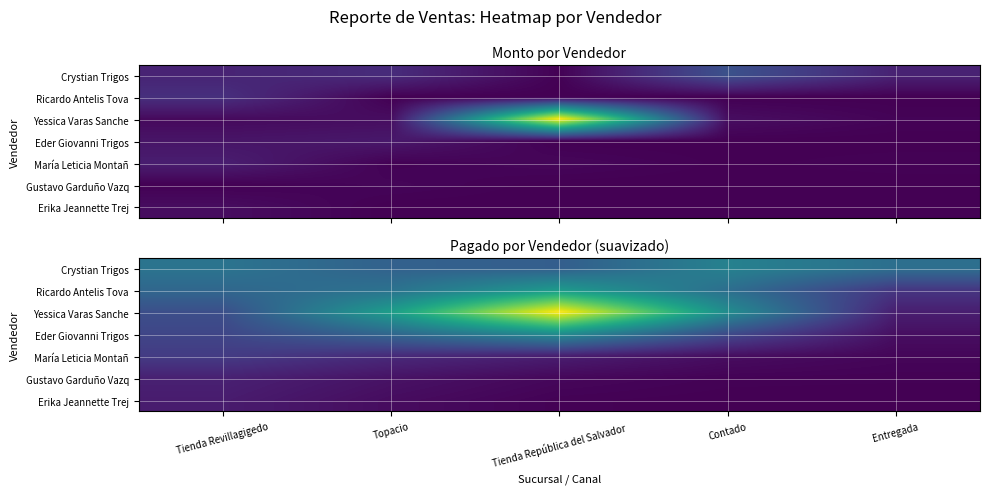

The value of Eder Giovanni Trigos at Tienda Revillagigedo is 19928.6. True or false?

True